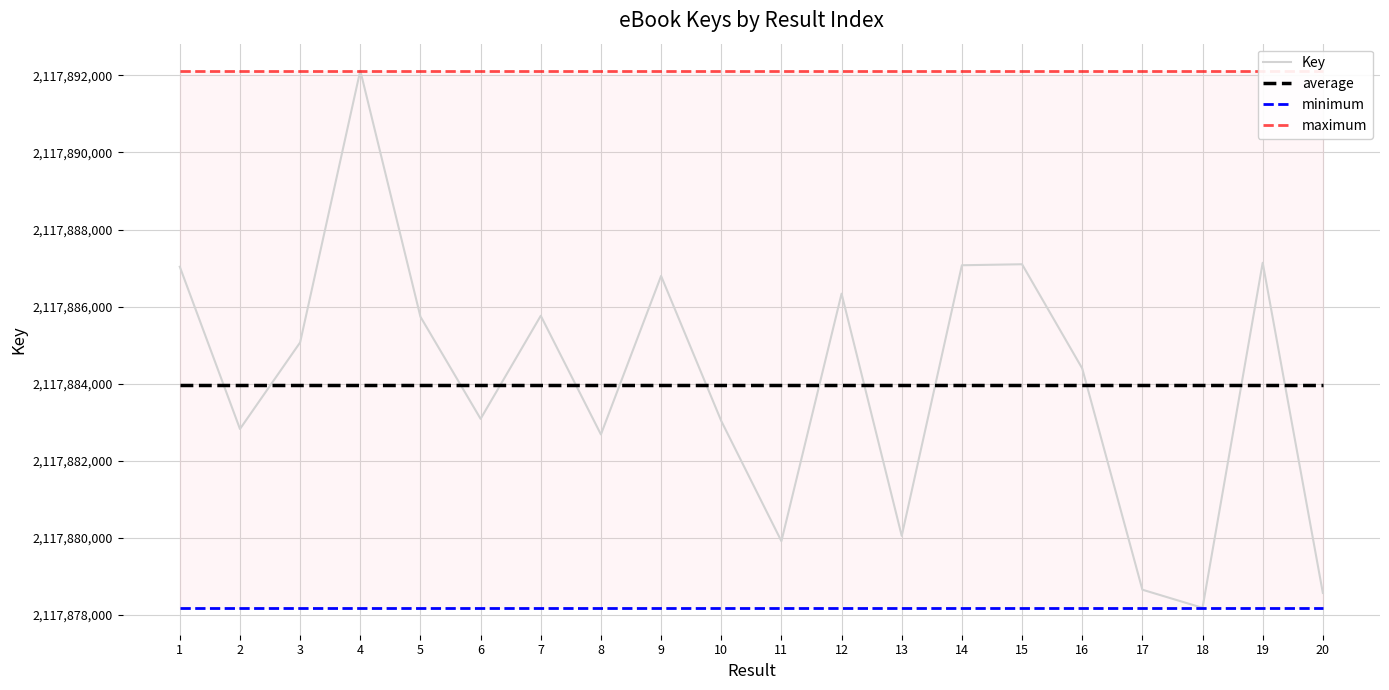

Between 7 and 11, which series saw the biggest shift?

Key